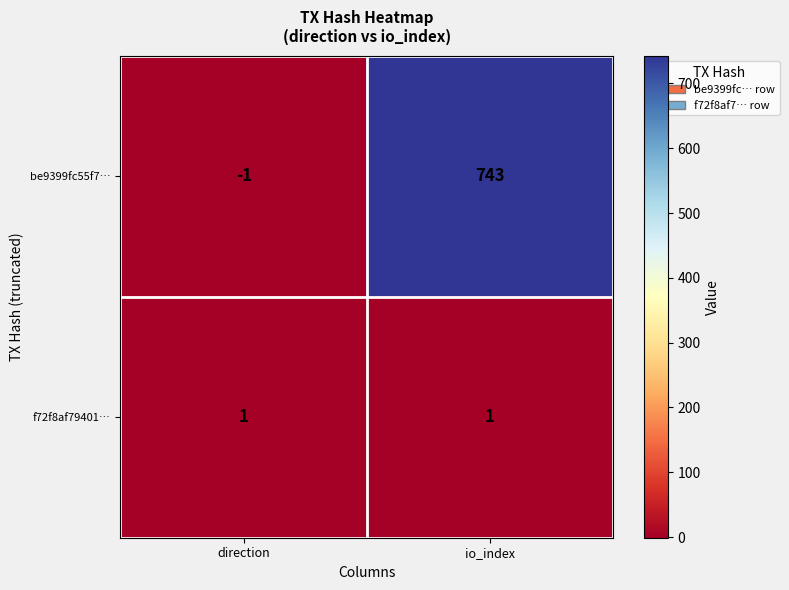

Rank the series by their maximum value, from lowest to highest.

f72f8af79401…, be9399fc55f7…